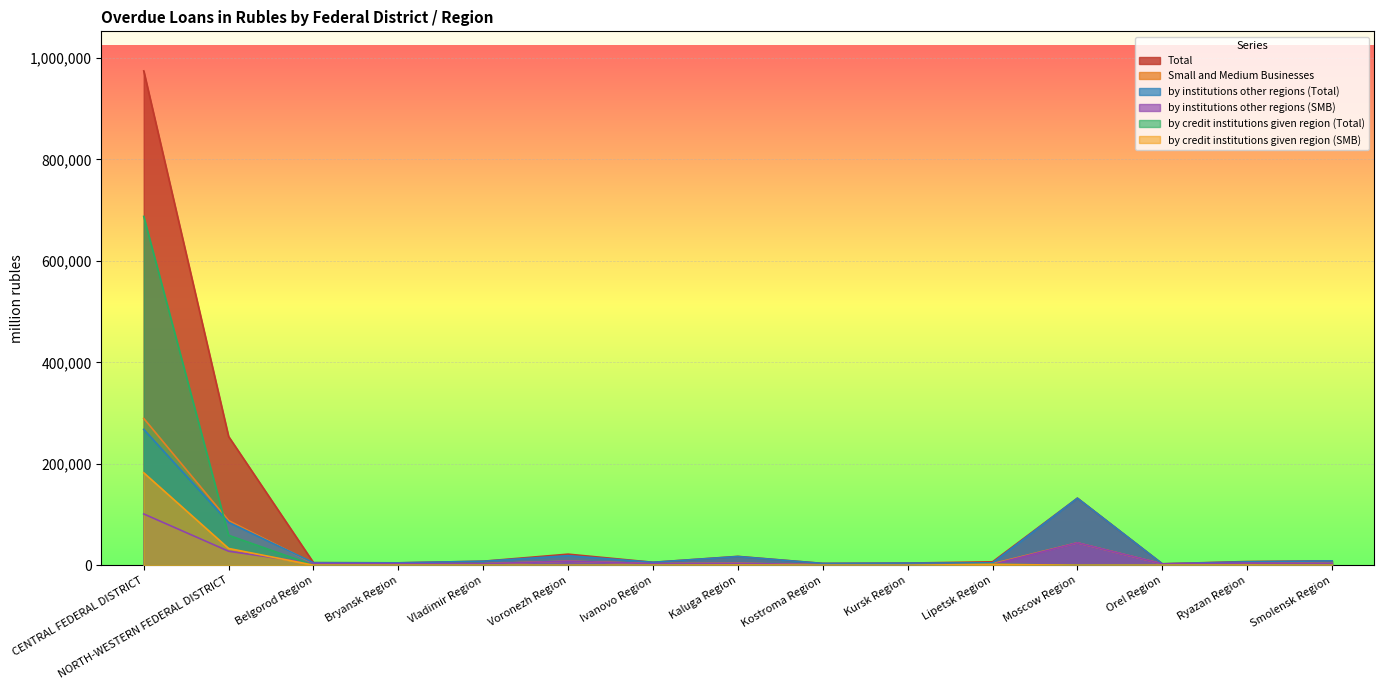

How many values in the by credit institutions given region (Total) series are below 59?

7